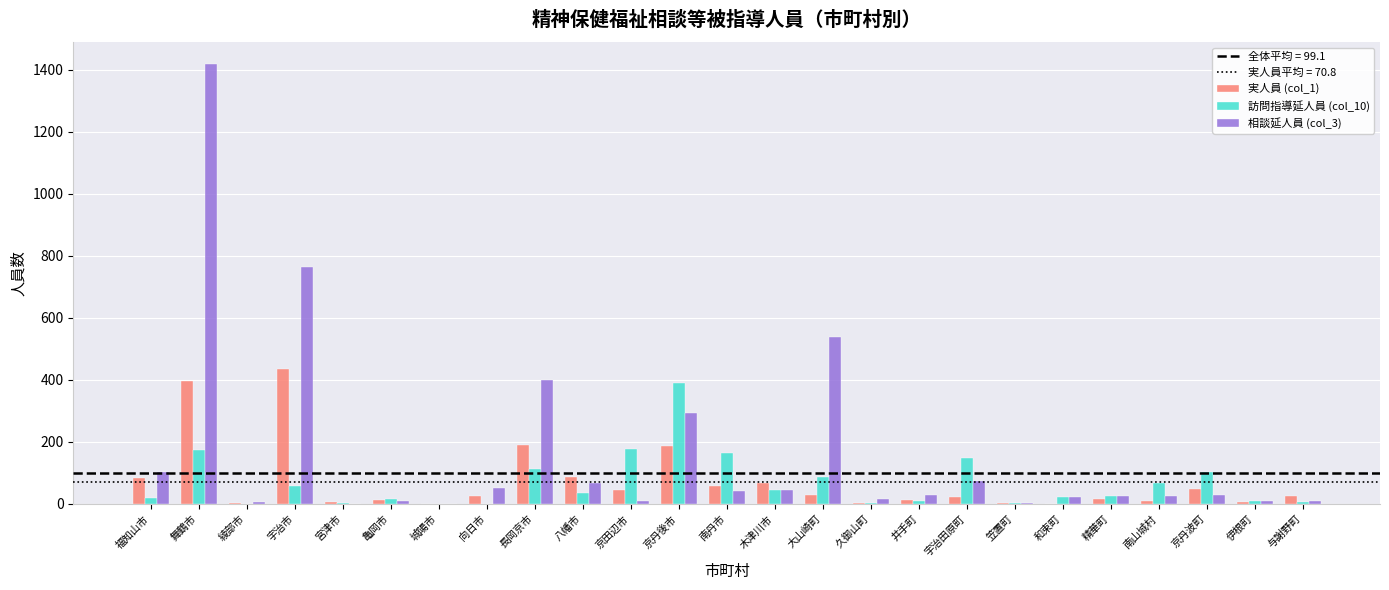

The value of 相談延人員 (col_3) at 京丹後市 is 86. True or false?

False